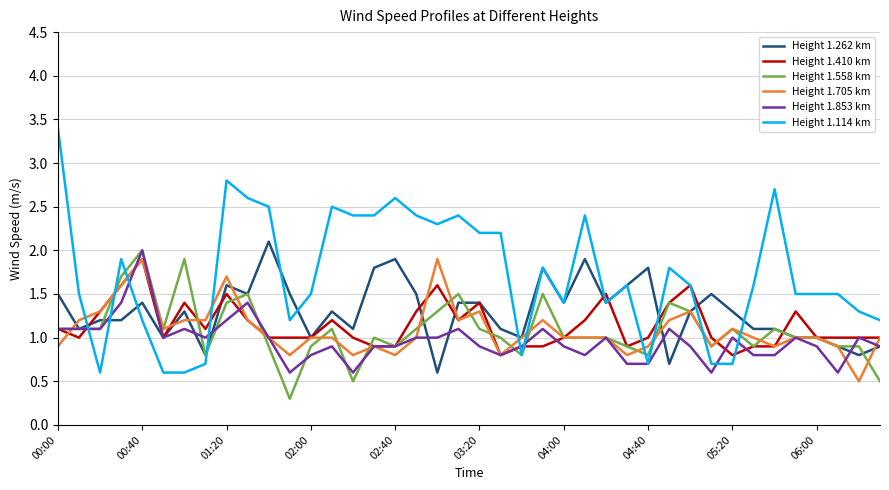

Which series has the largest total across all categories?

Height 1.114 km